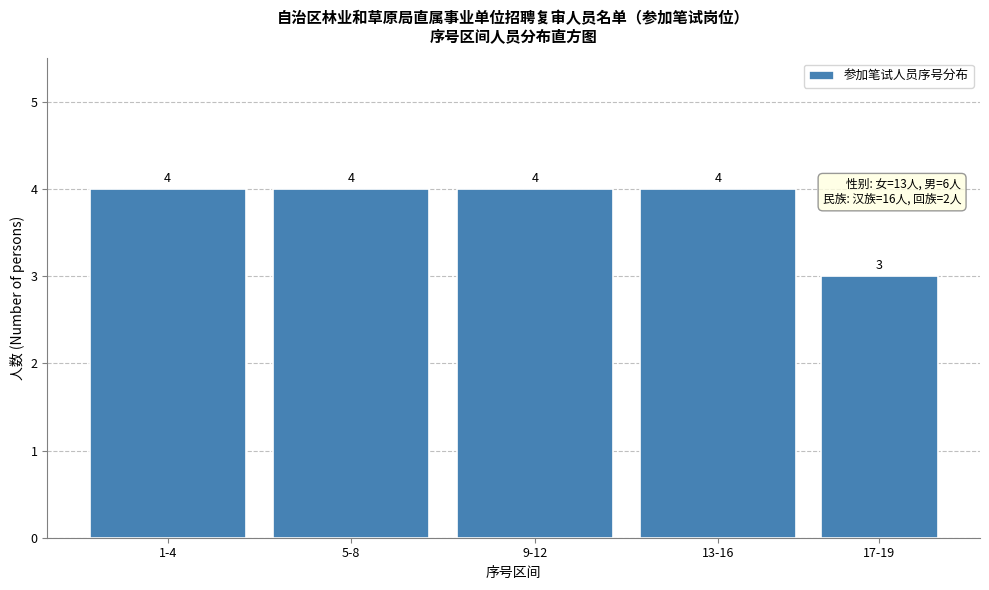

Reading right to left, transcribe all the data shown in this chart.

17-19=3	13-16=4	9-12=4	5-8=4	1-4=4